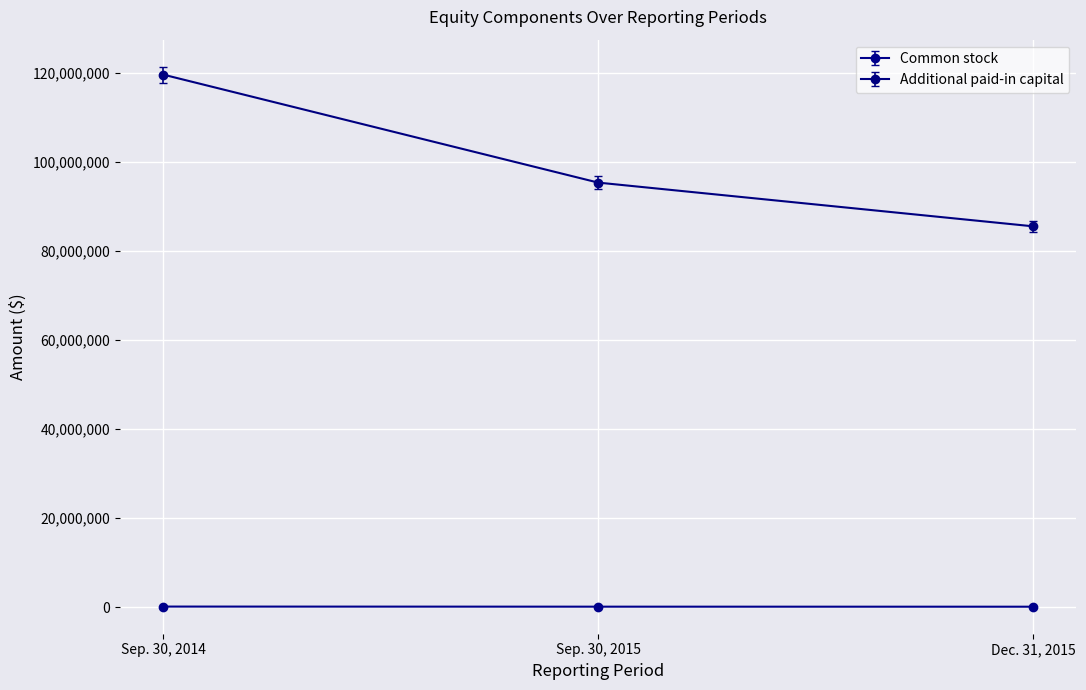

How many data points in Common stock are less than 160277?

1